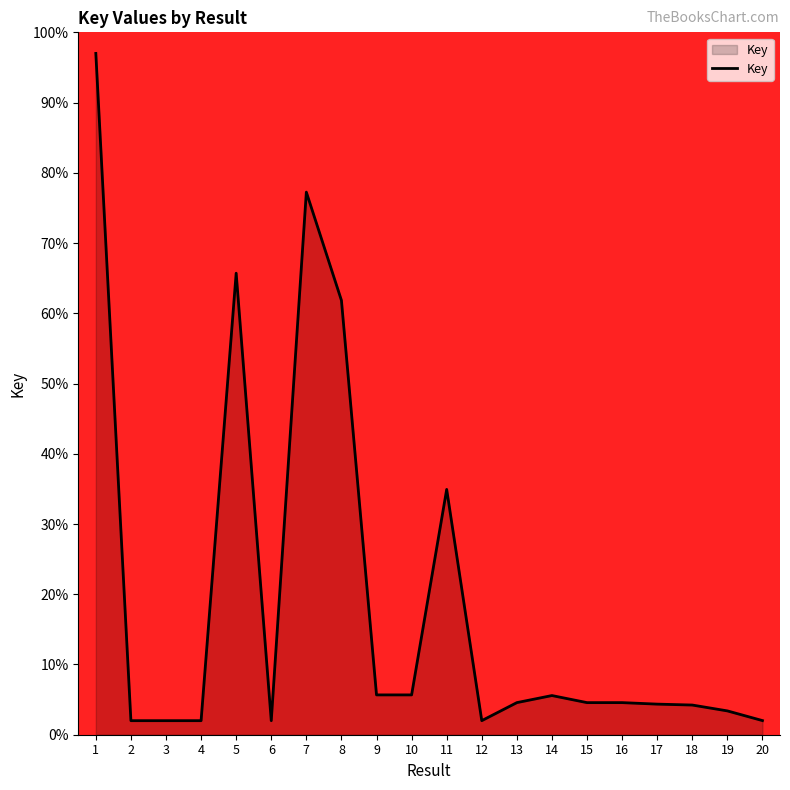

True or false: the data shows 77.2 at 7.

True